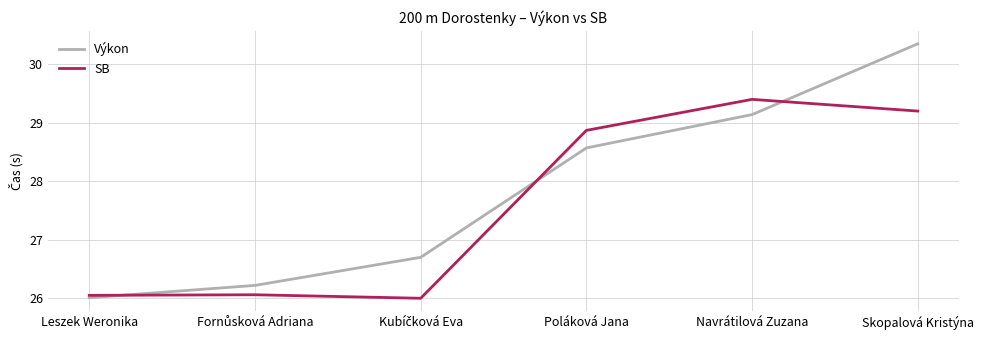

What is the average value of the SB series?

27.6